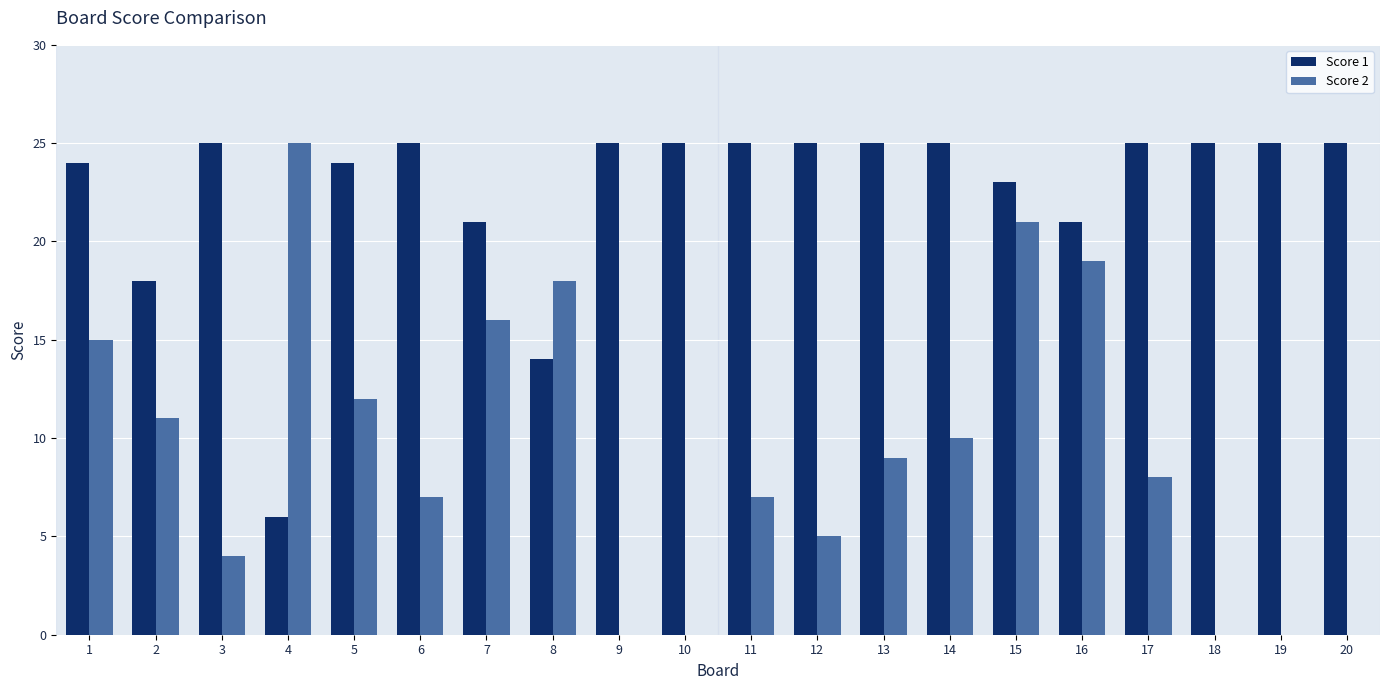

Which category has the highest value in the Score 2 series?

4